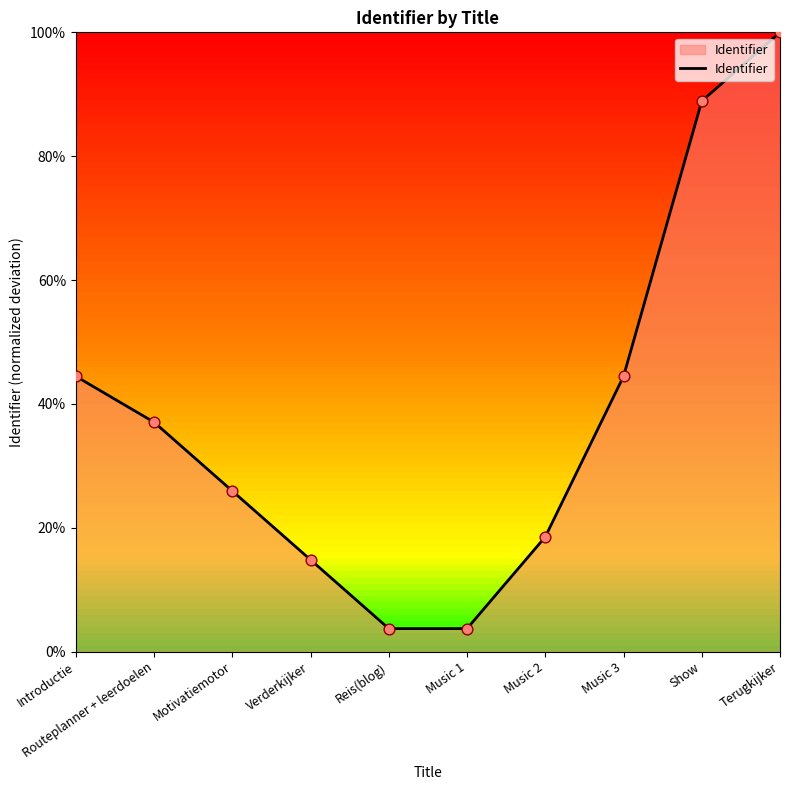

What is the ratio of the value at Introductie to the value at Terugkijker?

0.4